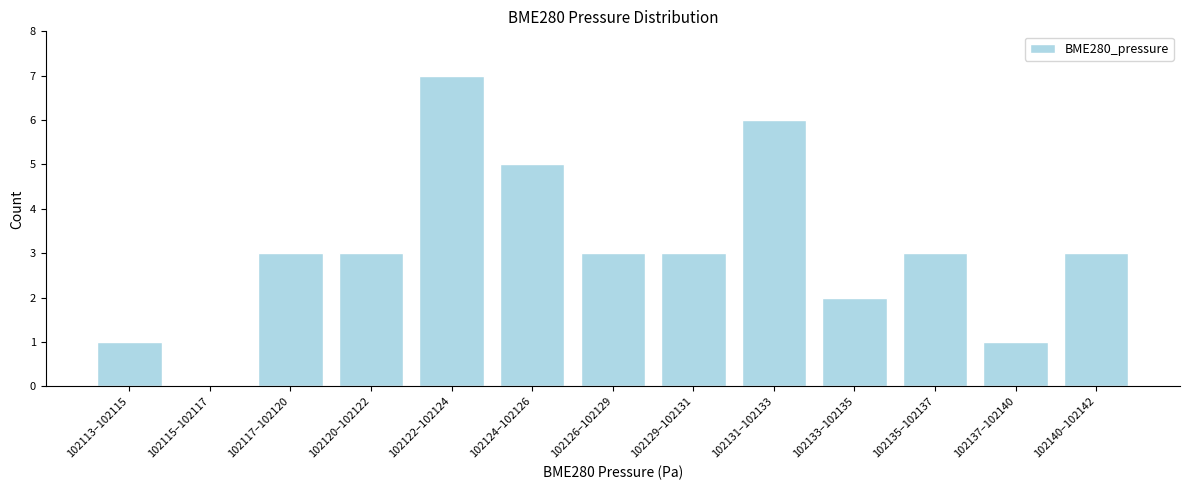

Reading left to right, list all the values displayed in this chart.

102113–102115=1	102115–102117=0	102117–102120=3	102120–102122=3	102122–102124=7	102124–102126=5	102126–102129=3	102129–102131=3	102131–102133=6	102133–102135=2	102135–102137=3	102137–102140=1	102140–102142=3